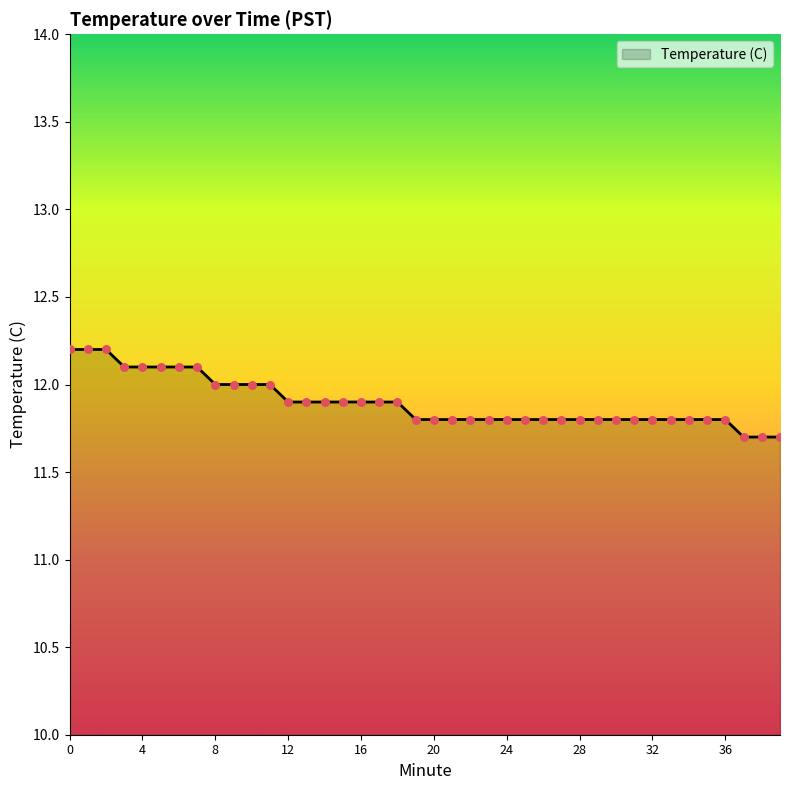

What is the maximum value shown in the chart?

12.2